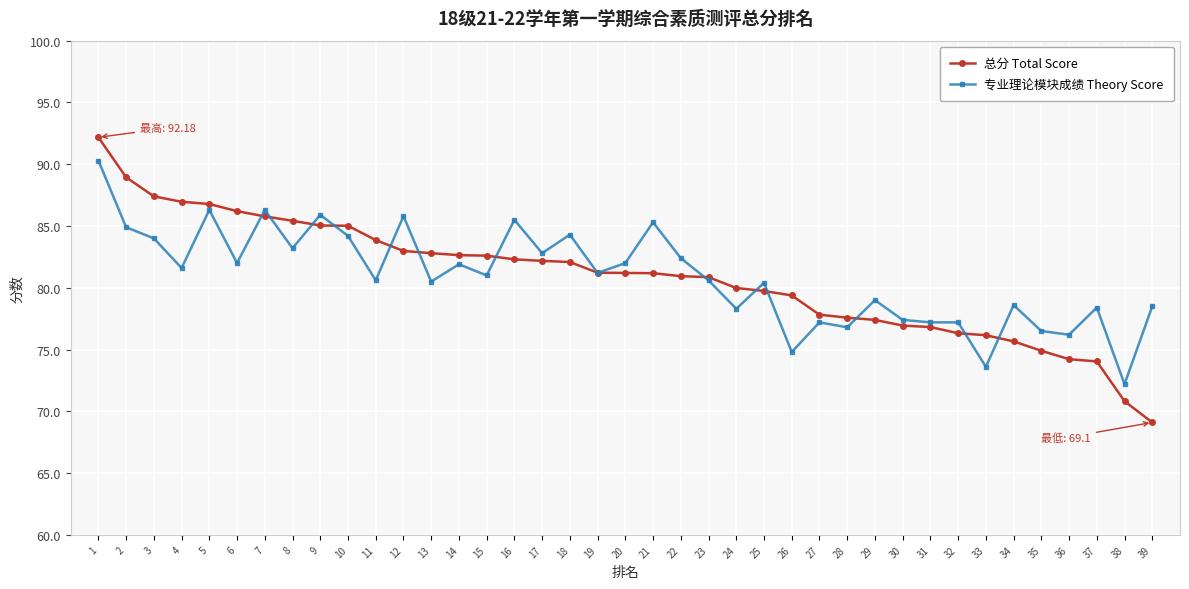

True or false: 总分 Total Score and 专业理论模块成绩 Theory Score cross at least once.

True